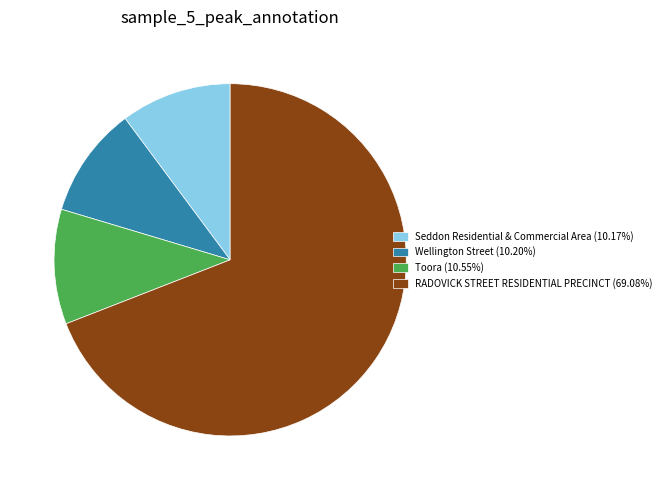

The Toora slice represents 11% of the pie. True or false?

True